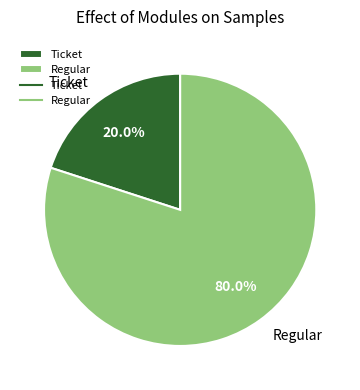

Rank the categories by value from highest to lowest.

Regular, Ticket